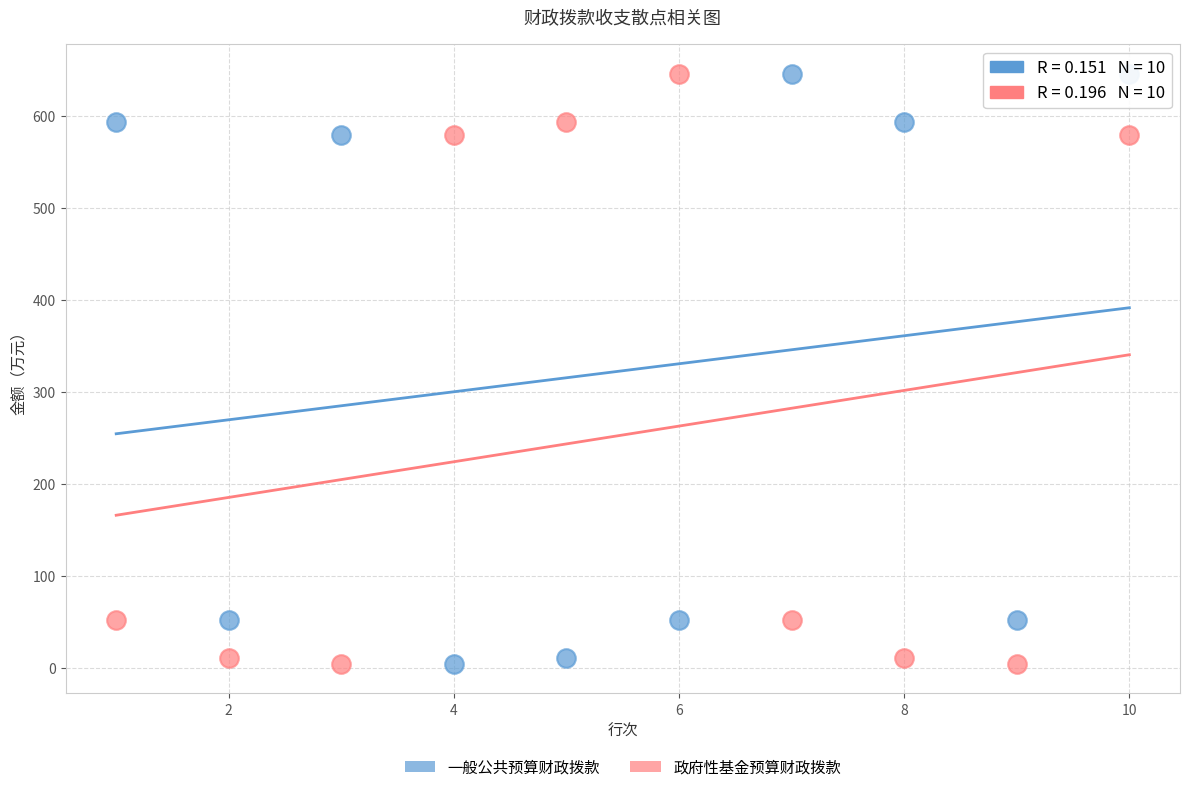

Across all data points, what is the range of Y values (max minus min)?

641.4